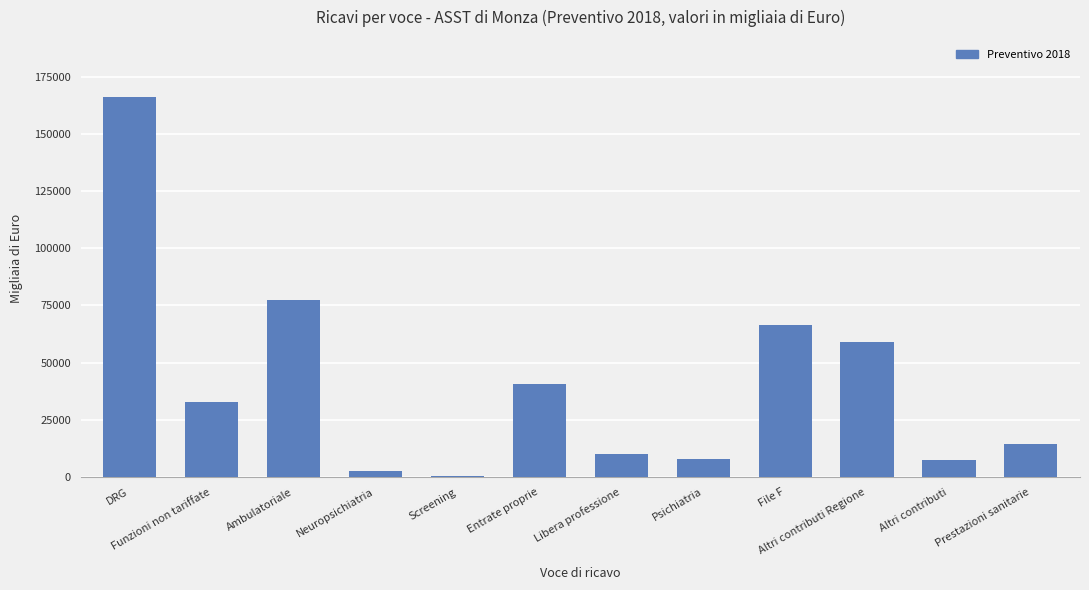

What is the maximum value shown in the chart?

166183